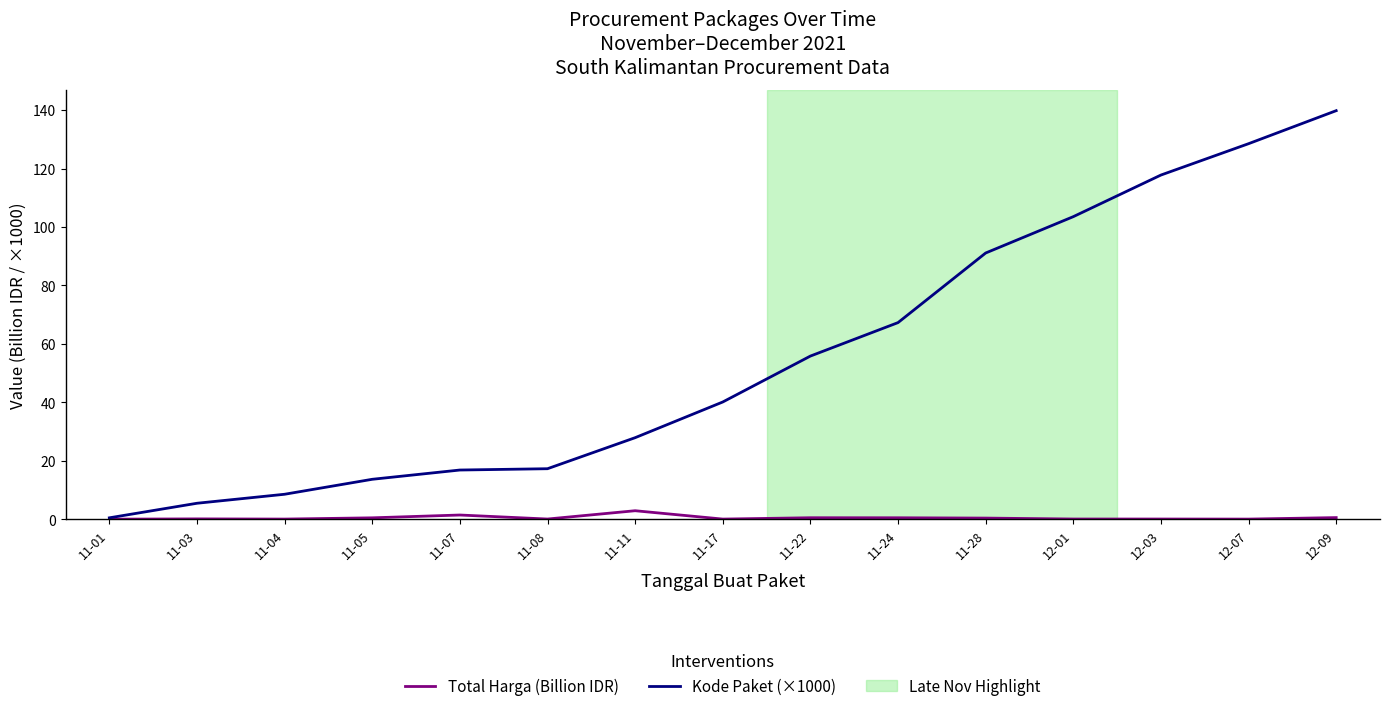

At which category is the sum across all series the highest?

12-09